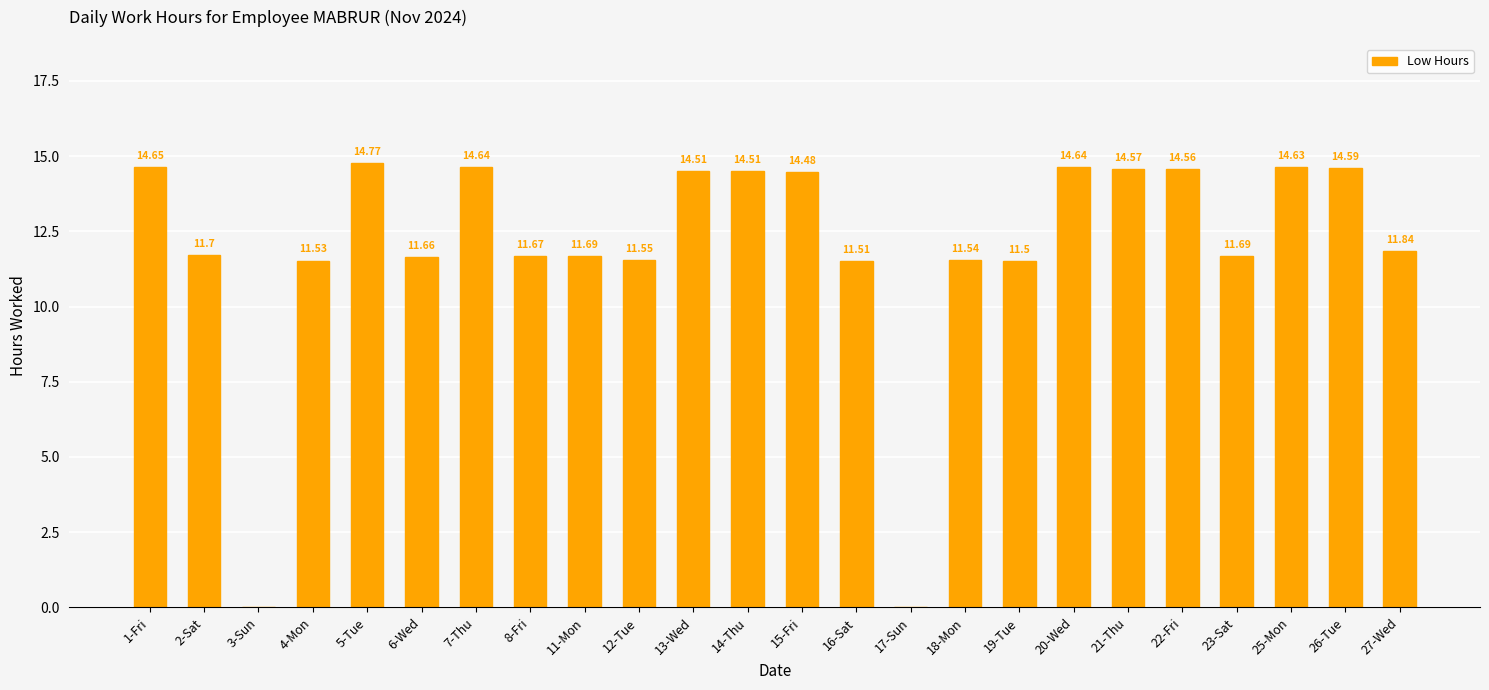

At which category does the chart reach its peak across all series?

5-Tue